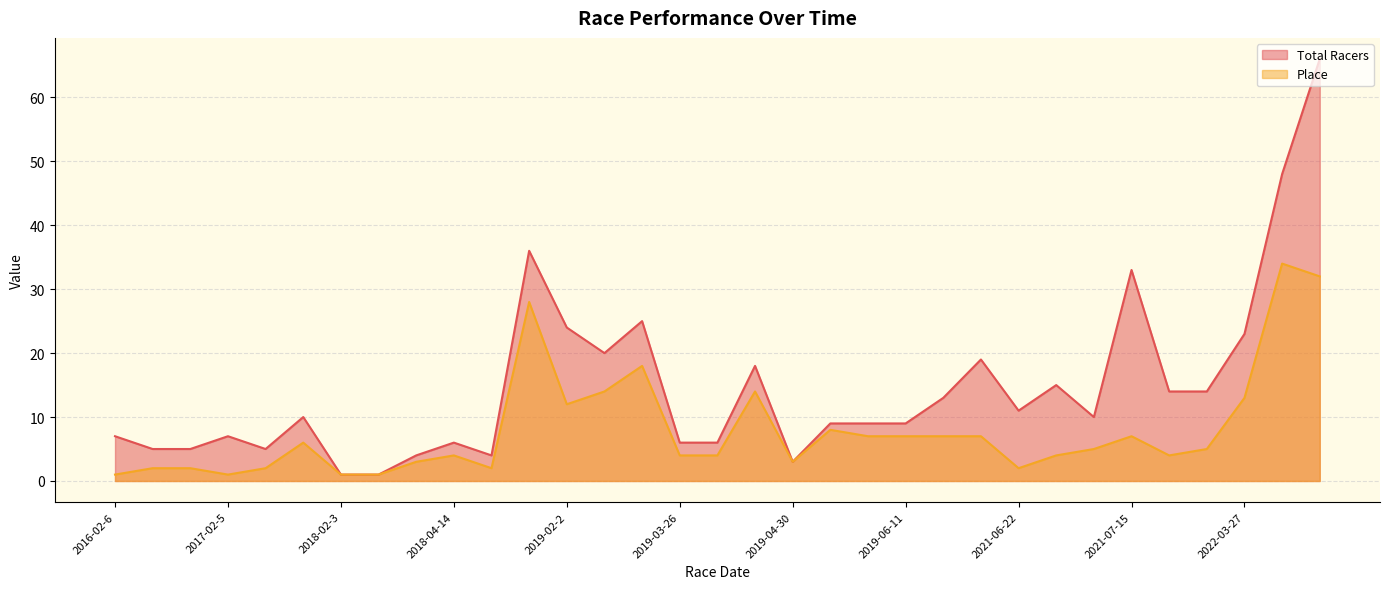

At which label is Place closest to 17?

2019-03-12